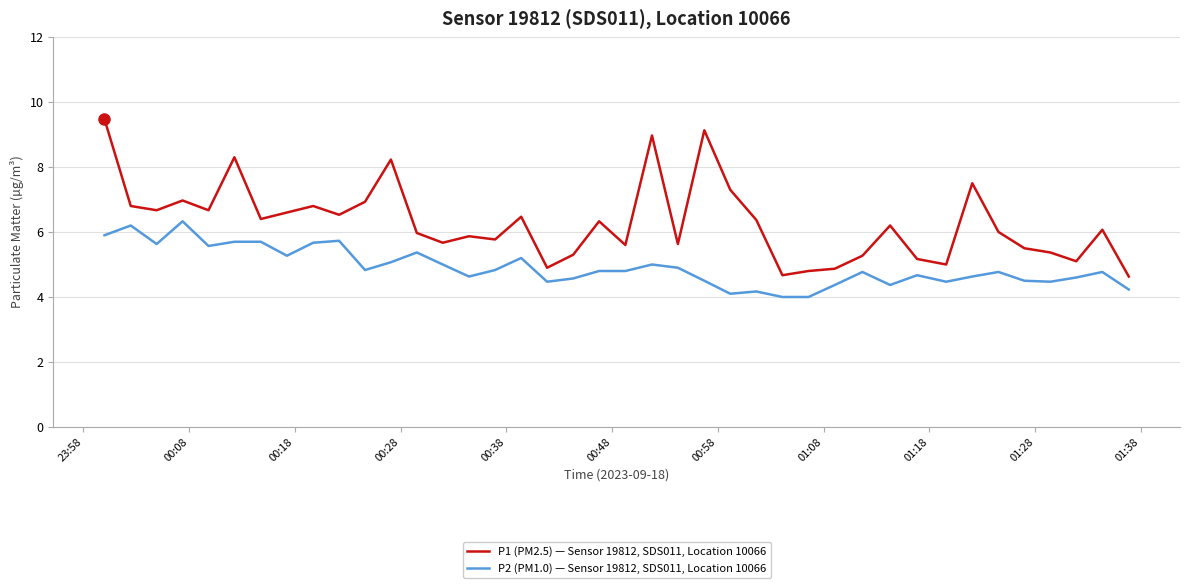

Which series has the largest total across all categories?

P1 (PM2.5) — Sensor 19812, SDS011, Location 10066